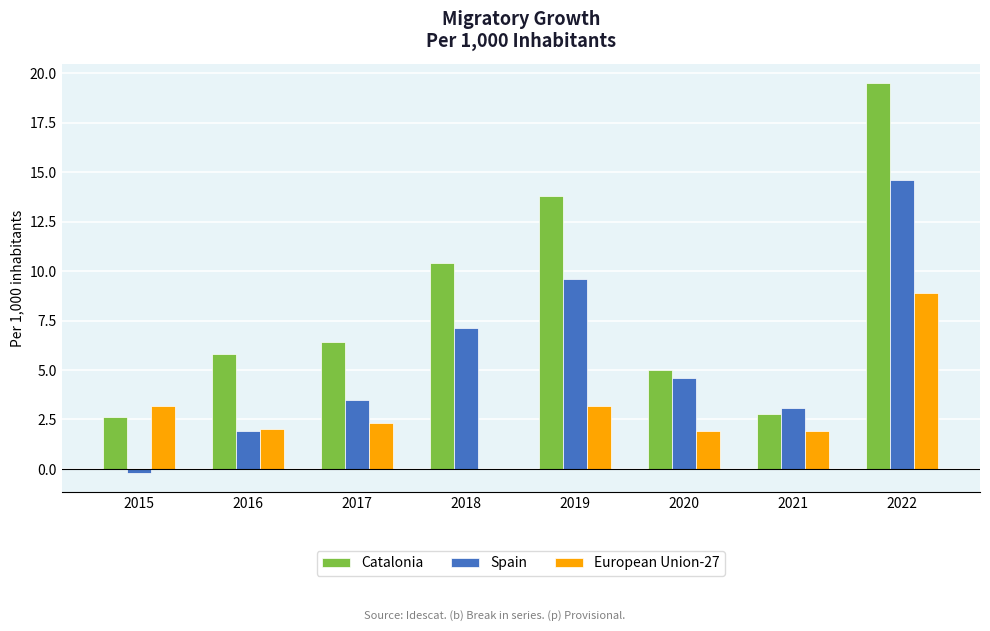

What is the sum of all Catalonia values?

66.3